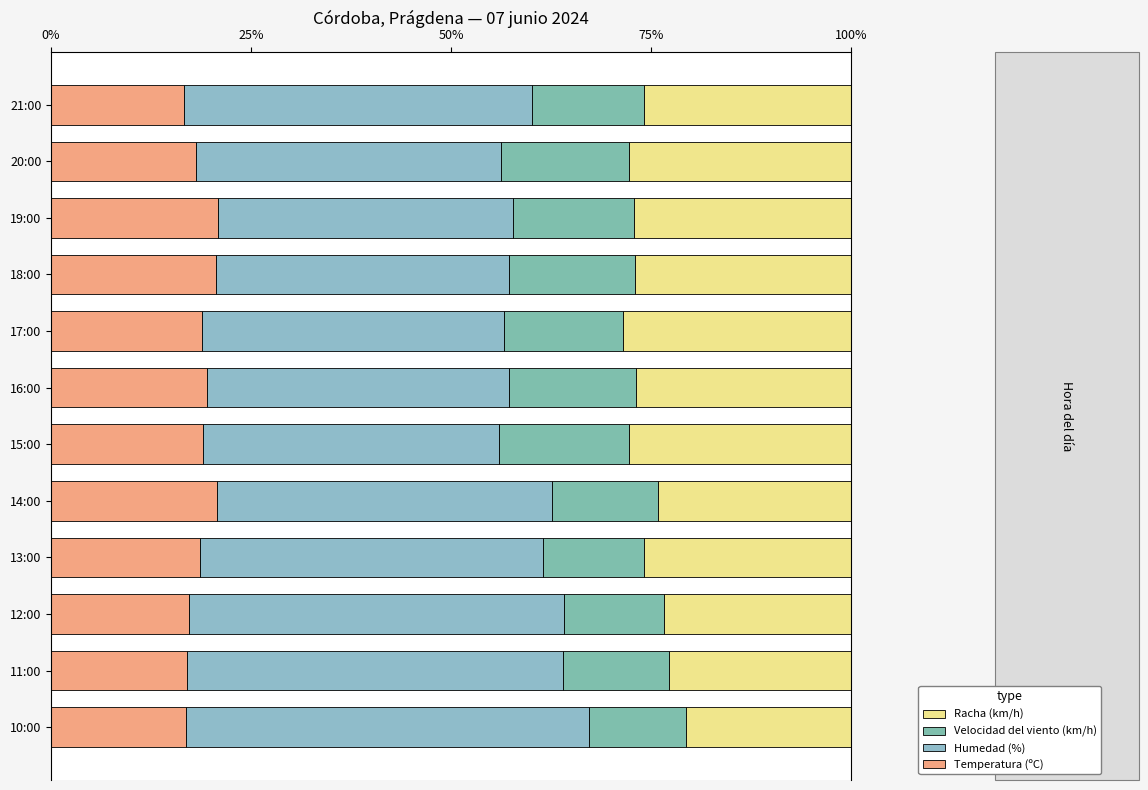

How many series are shown in this chart?

4